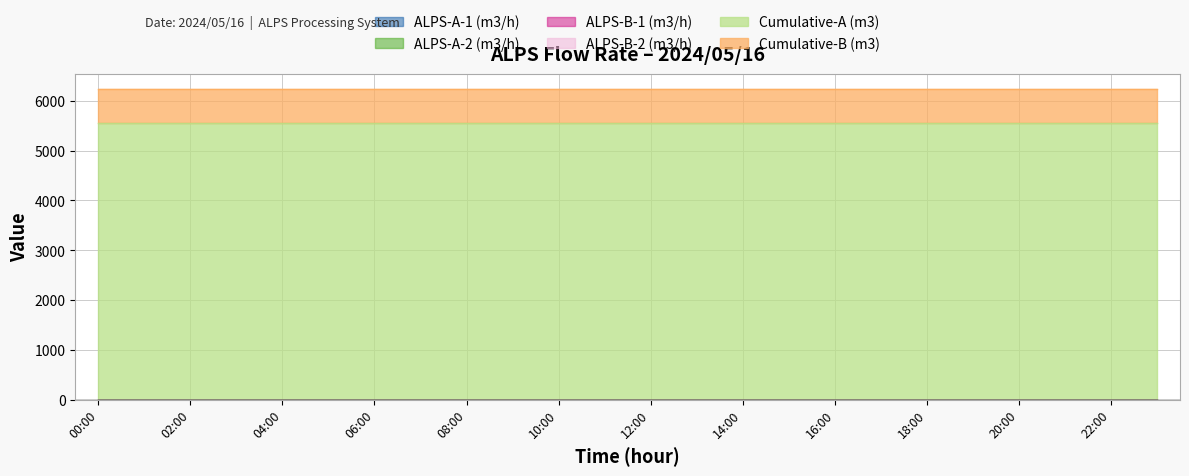

Reading right to left, what are all the values shown in this chart?

ALPS-A-1 (m3/h): 23:00=0	22:00=0	21:00=0	20:00=0	19:00=0	18:00=0	17:00=0	16:00=0	15:00=0	14:00=0	13:00=0	12:00=0	11:00=0	10:00=0	09:00=0	08:00=0	07:00=0	06:00=0	05:00=0	04:00=0	03:00=0	02:00=0	01:00=0	00:00=0
ALPS-A-2 (m3/h): 23:00=0	22:00=0	21:00=0	20:00=0	19:00=0	18:00=0	17:00=0	16:00=0	15:00=0	14:00=0	13:00=0	12:00=0	11:00=0	10:00=0	09:00=0	08:00=0	07:00=0	06:00=0	05:00=0	04:00=0	03:00=0	02:00=0	01:00=0	00:00=0
ALPS-B-1 (m3/h): 23:00=0	22:00=0	21:00=0	20:00=0	19:00=0	18:00=0	17:00=0	16:00=0	15:00=0	14:00=0	13:00=0	12:00=0	11:00=0	10:00=0	09:00=0	08:00=0	07:00=0	06:00=0	05:00=0	04:00=0	03:00=0	02:00=0	01:00=0	00:00=0
ALPS-B-2 (m3/h): 23:00=0	22:00=0	21:00=0	20:00=0	19:00=0	18:00=0	17:00=0	16:00=0	15:00=0	14:00=0	13:00=0	12:00=0	11:00=0	10:00=0	09:00=0	08:00=0	07:00=0	06:00=0	05:00=0	04:00=0	03:00=0	02:00=0	01:00=0	00:00=0
Cumulative-A (m3): 23:00=5557	22:00=5557	21:00=5557	20:00=5557	19:00=5557	18:00=5557	17:00=5557	16:00=5557	15:00=5557	14:00=5557	13:00=5557	12:00=5557	11:00=5557	10:00=5557	09:00=5557	08:00=5557	07:00=5557	06:00=5557	05:00=5557	04:00=5557	03:00=5557	02:00=5557	01:00=5557	00:00=5557
Cumulative-B (m3): 23:00=676	22:00=676	21:00=676	20:00=676	19:00=676	18:00=676	17:00=676	16:00=676	15:00=676	14:00=676	13:00=676	12:00=676	11:00=676	10:00=676	09:00=676	08:00=676	07:00=676	06:00=676	05:00=676	04:00=676	03:00=676	02:00=676	01:00=676	00:00=676